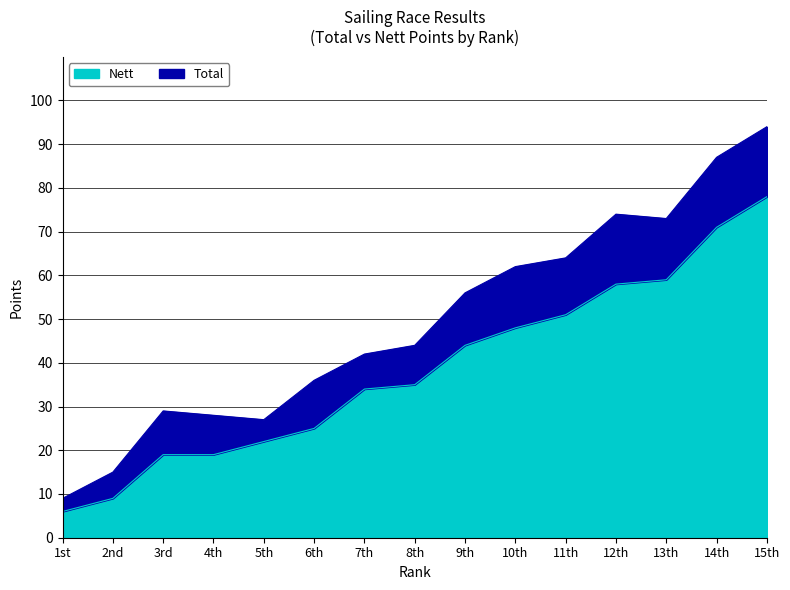

Is the value of Nett at 13th greater than the value of Total at 6th?

Yes